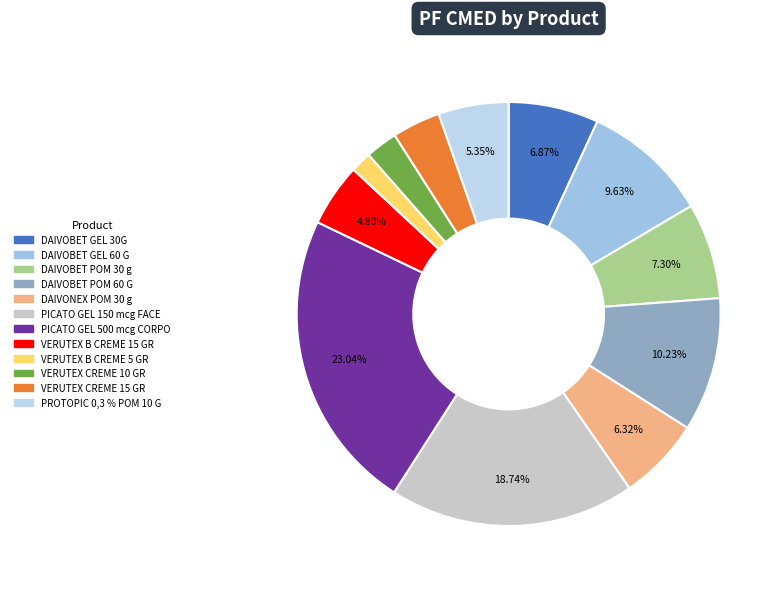

Which slice is the largest?

PICATO GEL 500 mcg CORPO